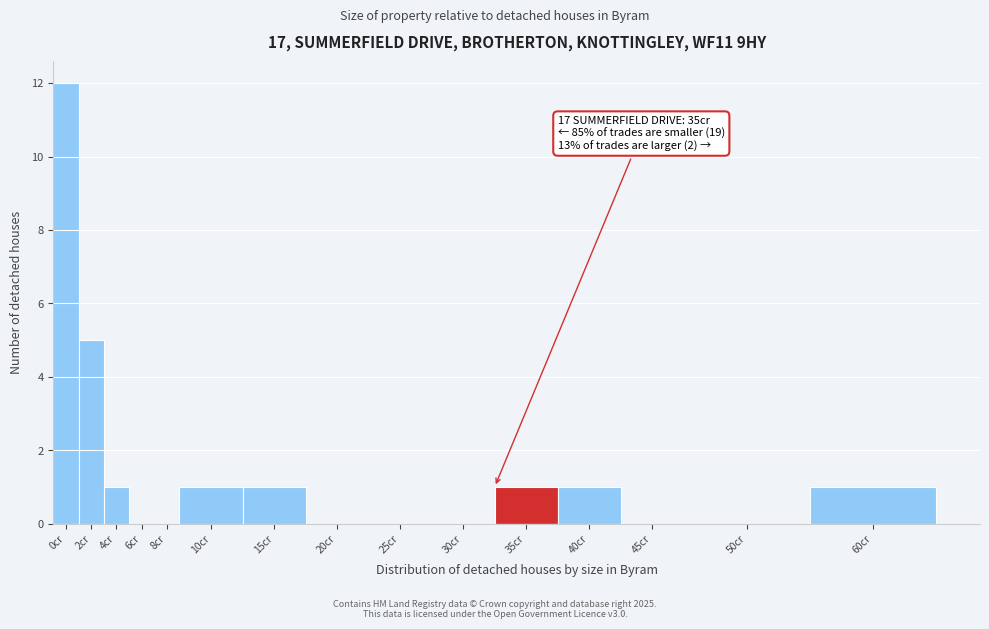

Reading left to right, transcribe all the data shown in this chart.

0cr=12	2cr=5	4cr=1	6cr=0	8cr=0	10cr=1	15cr=1	20cr=0	25cr=0	30cr=0	35cr=1	40cr=1	45cr=0	50cr=0	60cr=1